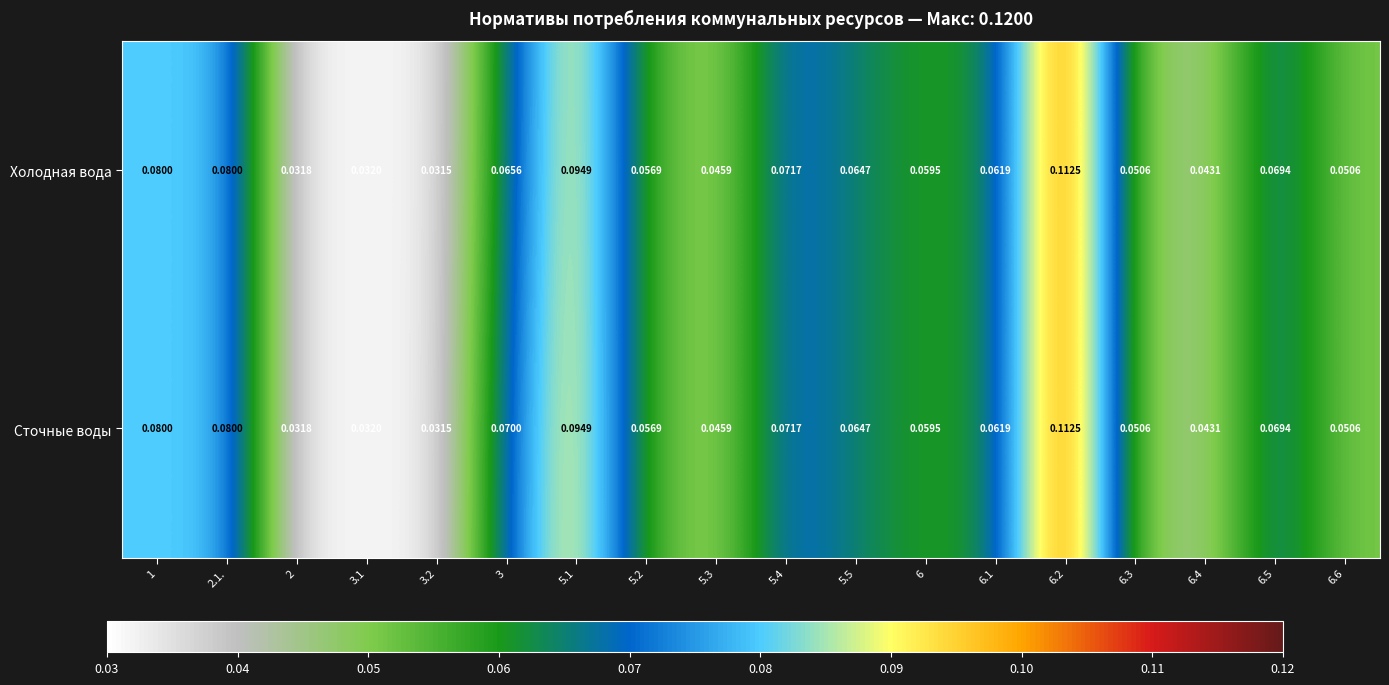

Which series has the largest total across all categories?

Сточные воды